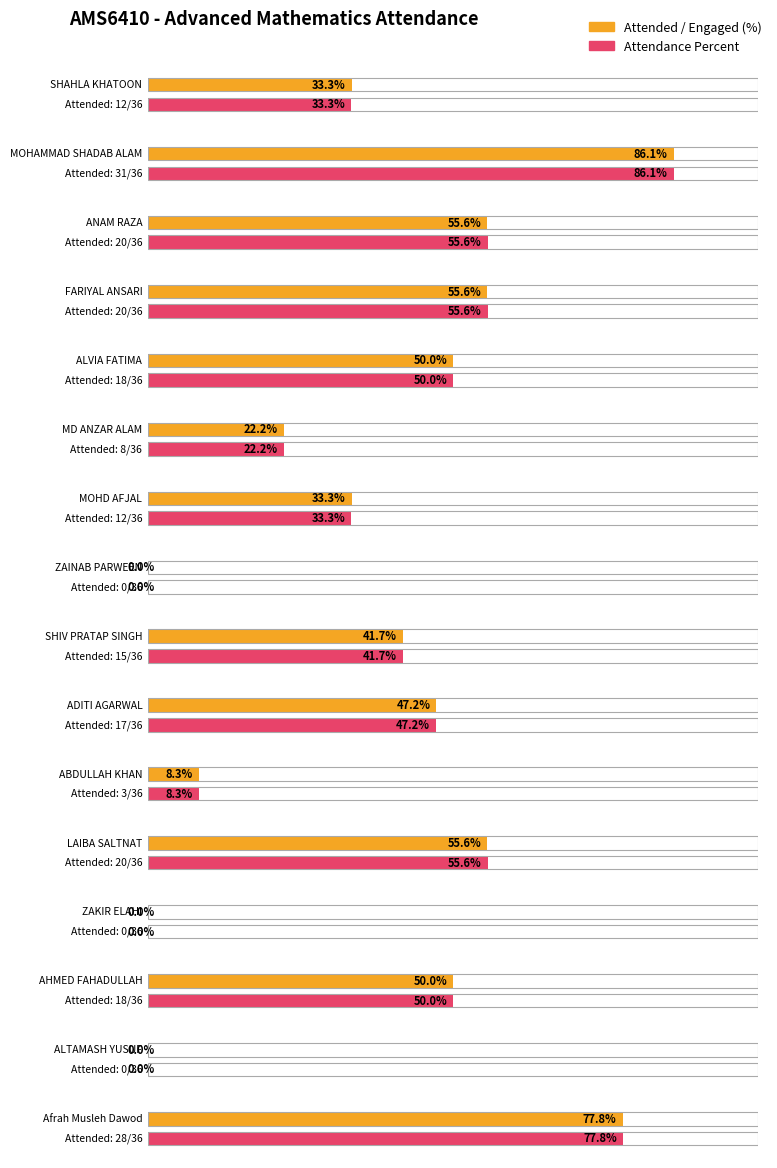

The Percent series shows 92.2 at ANAM RAZA. True or false?

False